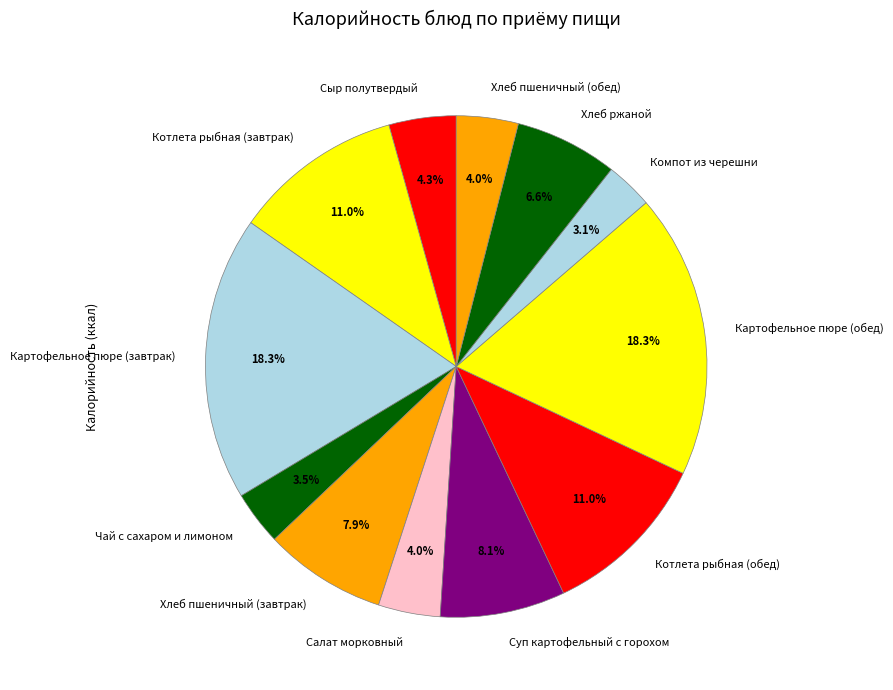

To the nearest percent, what is the combined percentage of Чай с сахаром и лимоном and Салат морковный?

7%